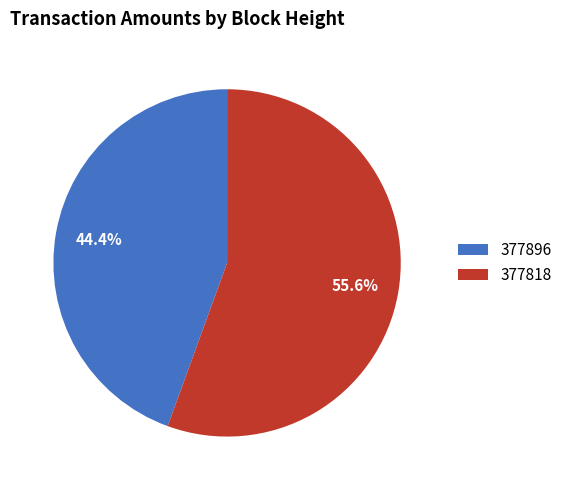

Is it true that 377896 is 33% of the pie?

False